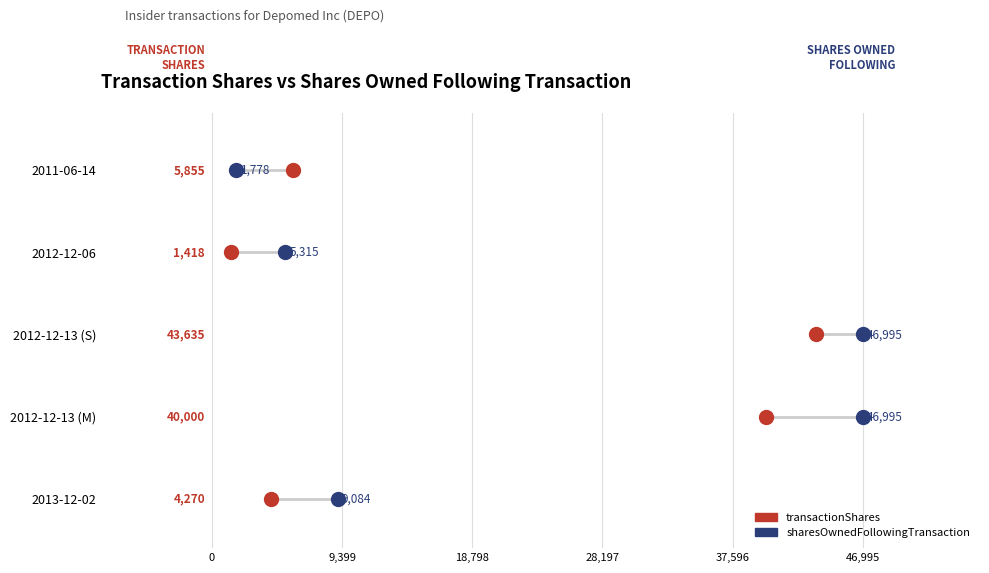

Which series contains the highest Y value?

sharesOwnedFollowingTransaction